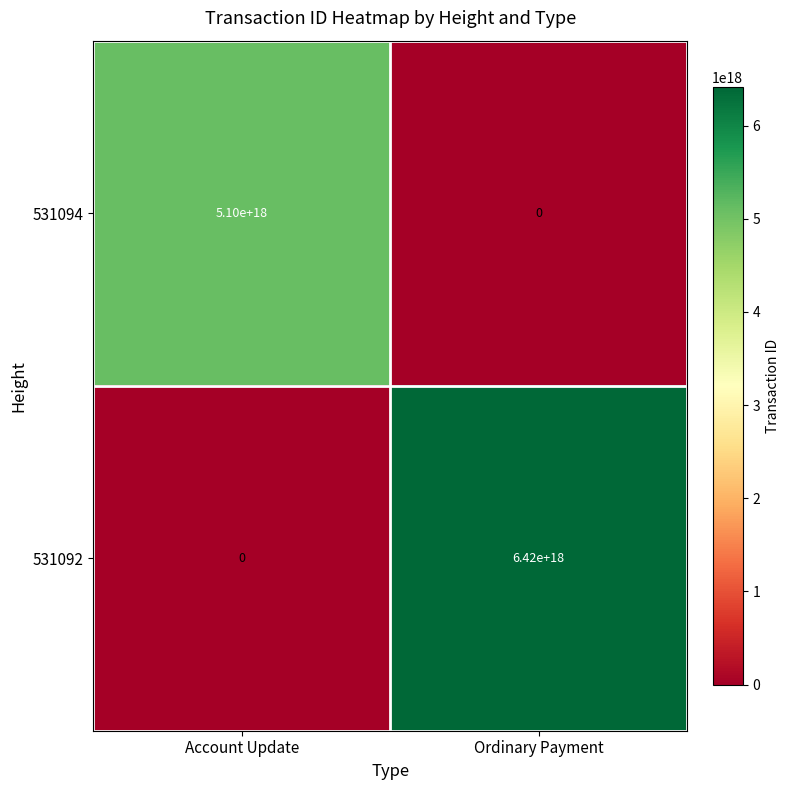

At which category does the chart reach its peak across all series?

Ordinary Payment